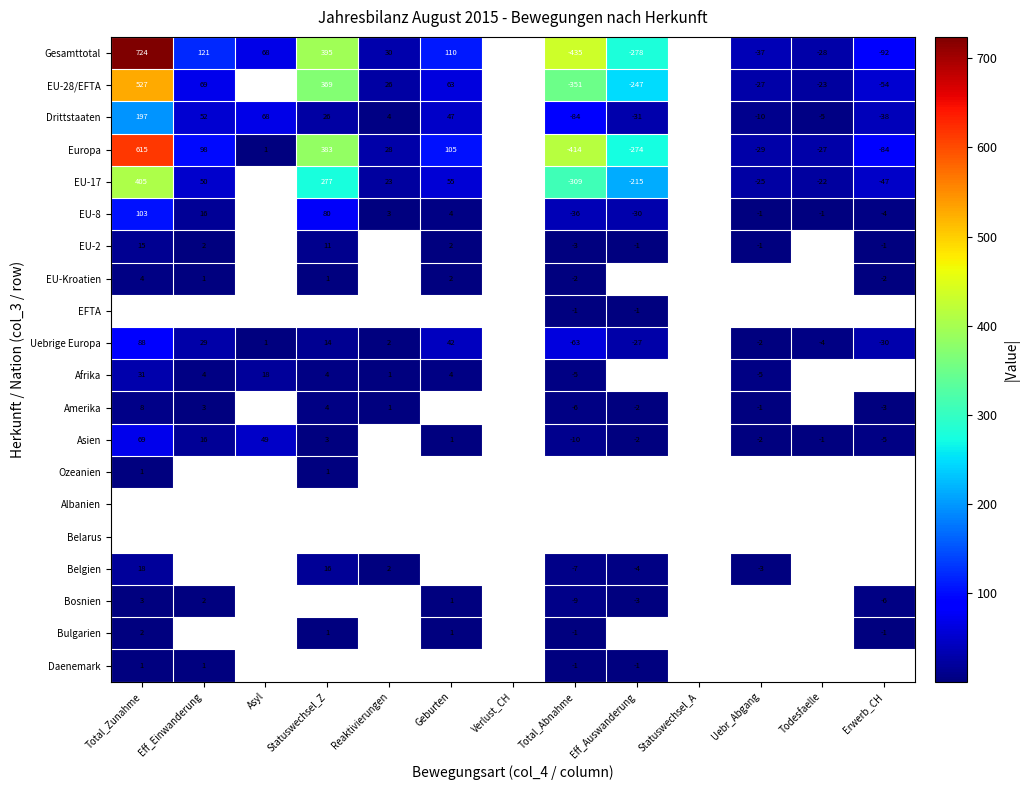

True or false: EU-8 has a value of 16 at Eff_Einwanderung.

True